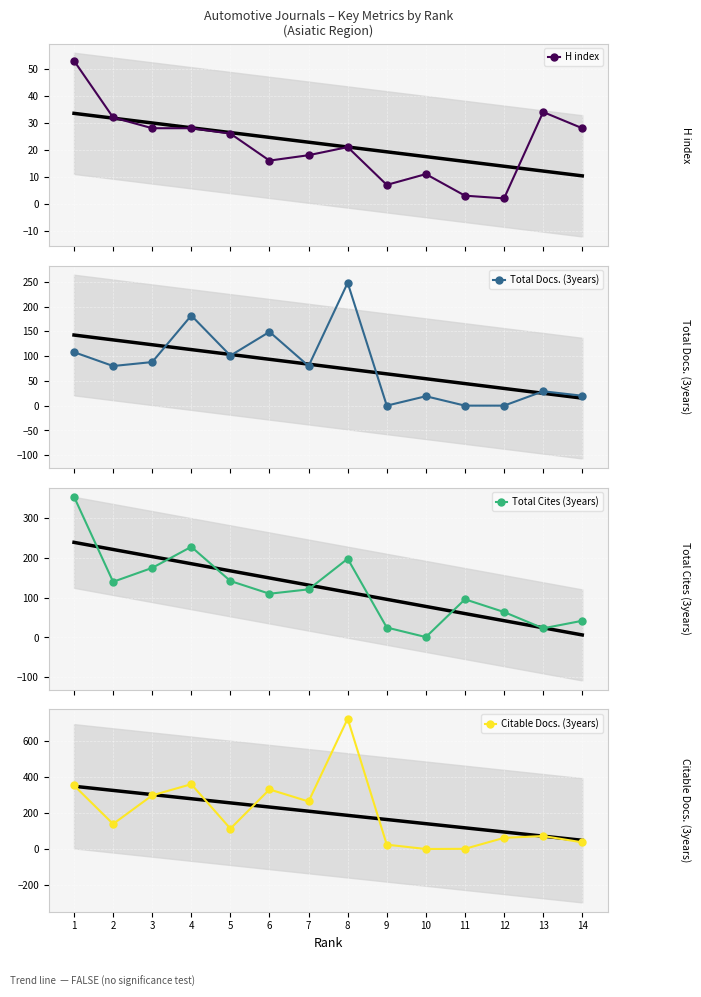

How many interior local valleys does the Total Cites (3years) series have?

4